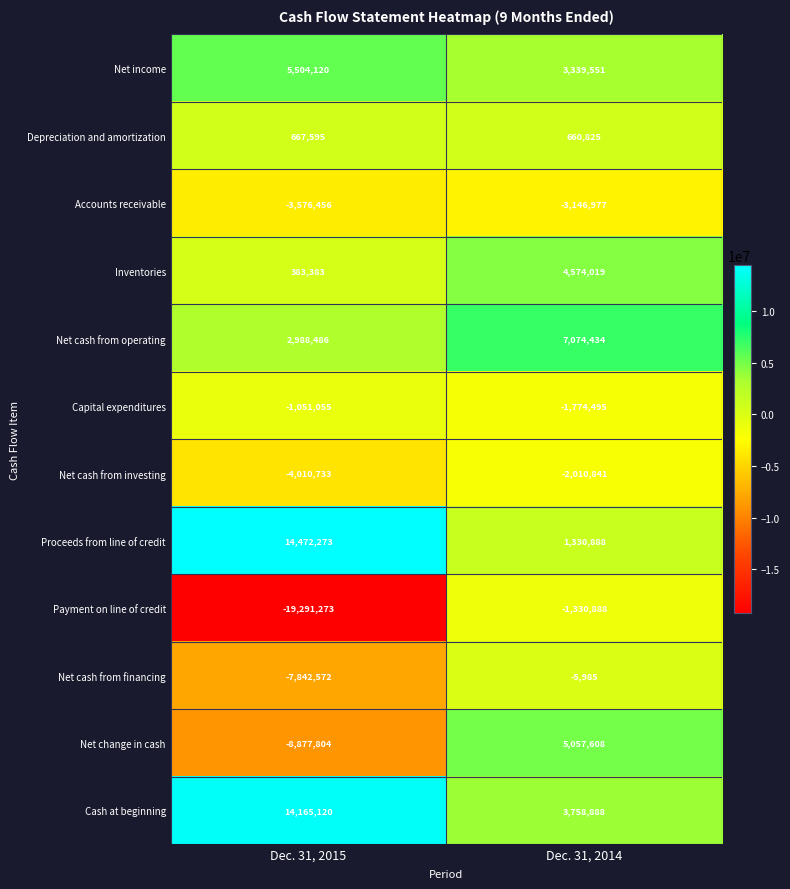

At which category does the chart reach its peak across all series?

Dec. 31, 2015